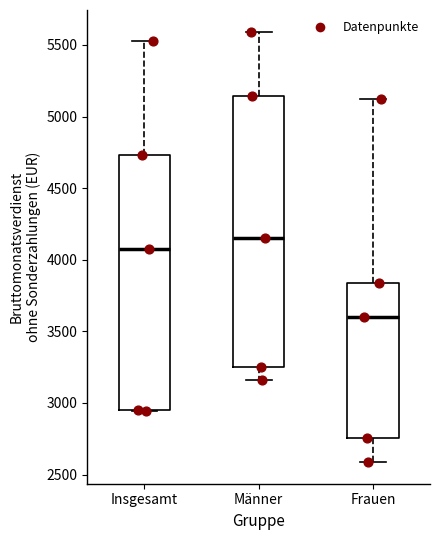

Comparing the boxes themselves (not the whiskers), which one is the tallest?

Männer